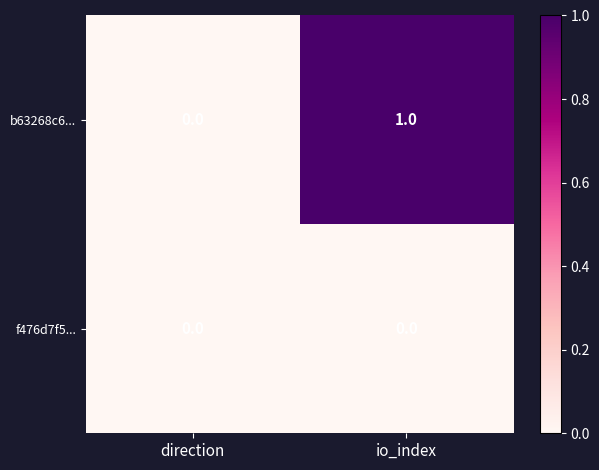

What is the difference between the highest and lowest values at io_index?

1